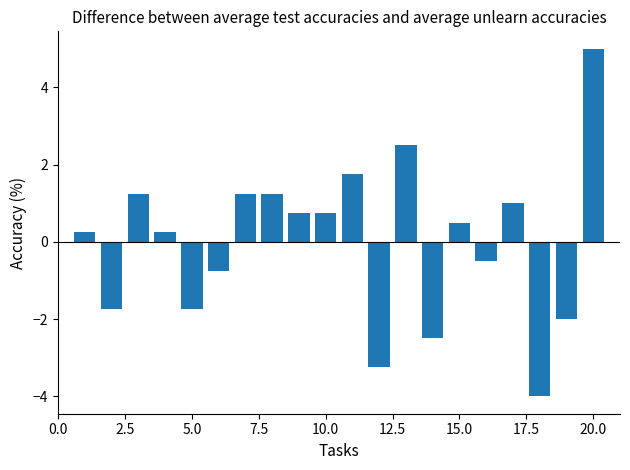

What is the difference between the maximum and minimum values?

9.0